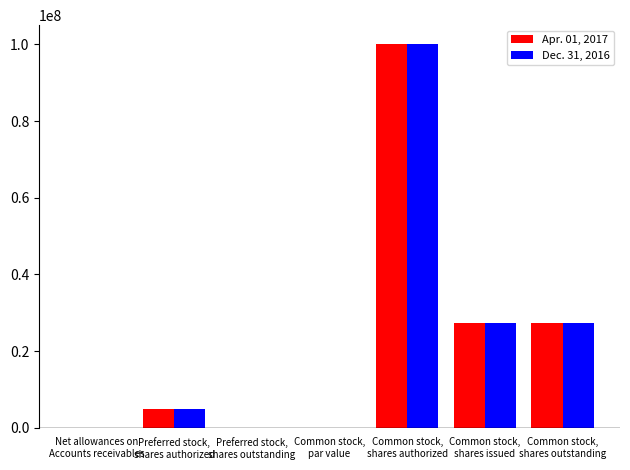

What is the maximum value shown in the chart?

100000000.0